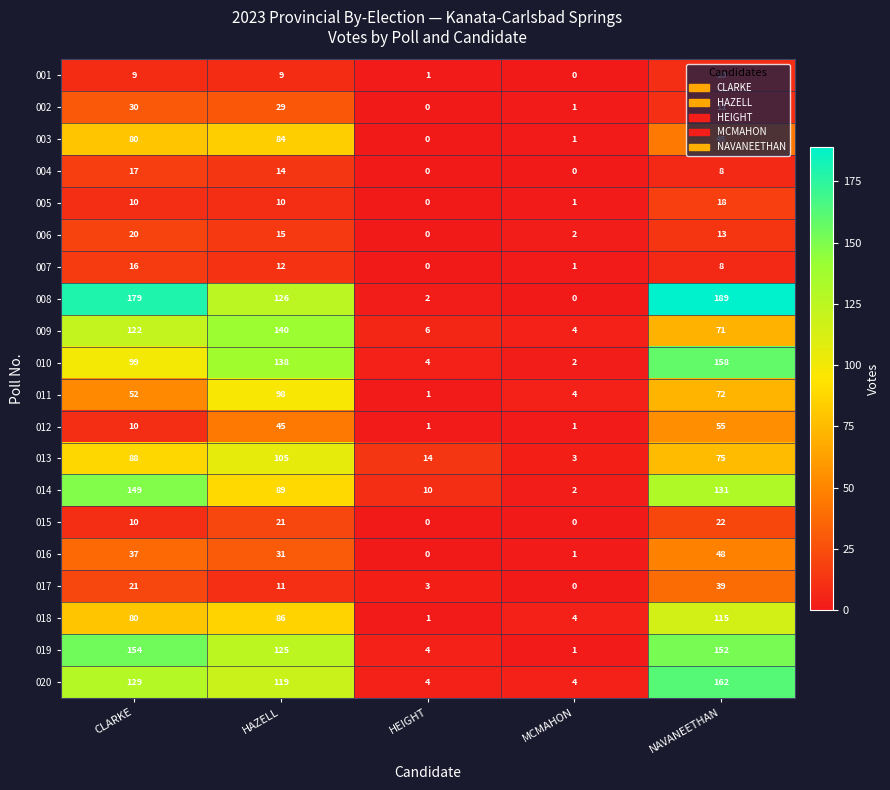

What is the difference between the 012 values at CLARKE and HAZELL?

35